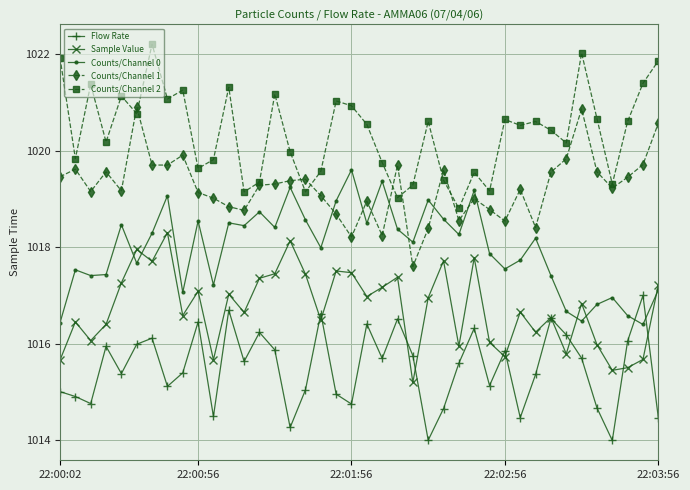

What is the difference between the maximum and minimum values in the Counts/Channel 2 series?

3.4